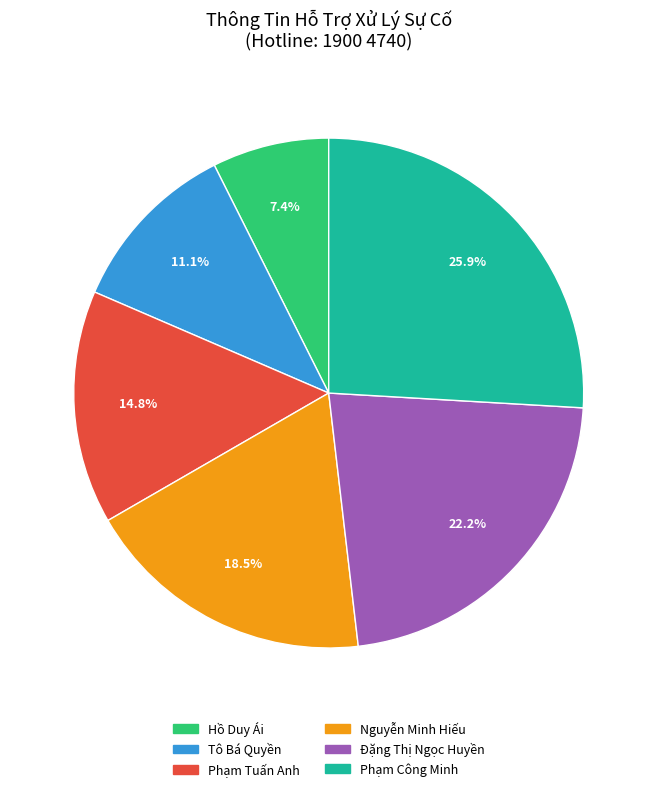

What is the ratio of the value at Đặng Thị Ngọc Huyền to the value at Phạm Tuấn Anh?

1.5